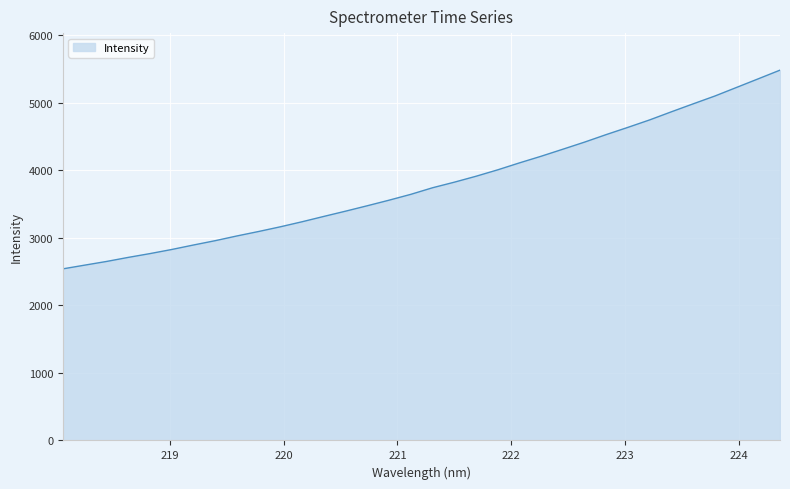

What is the difference between the maximum and minimum values?

2944.0